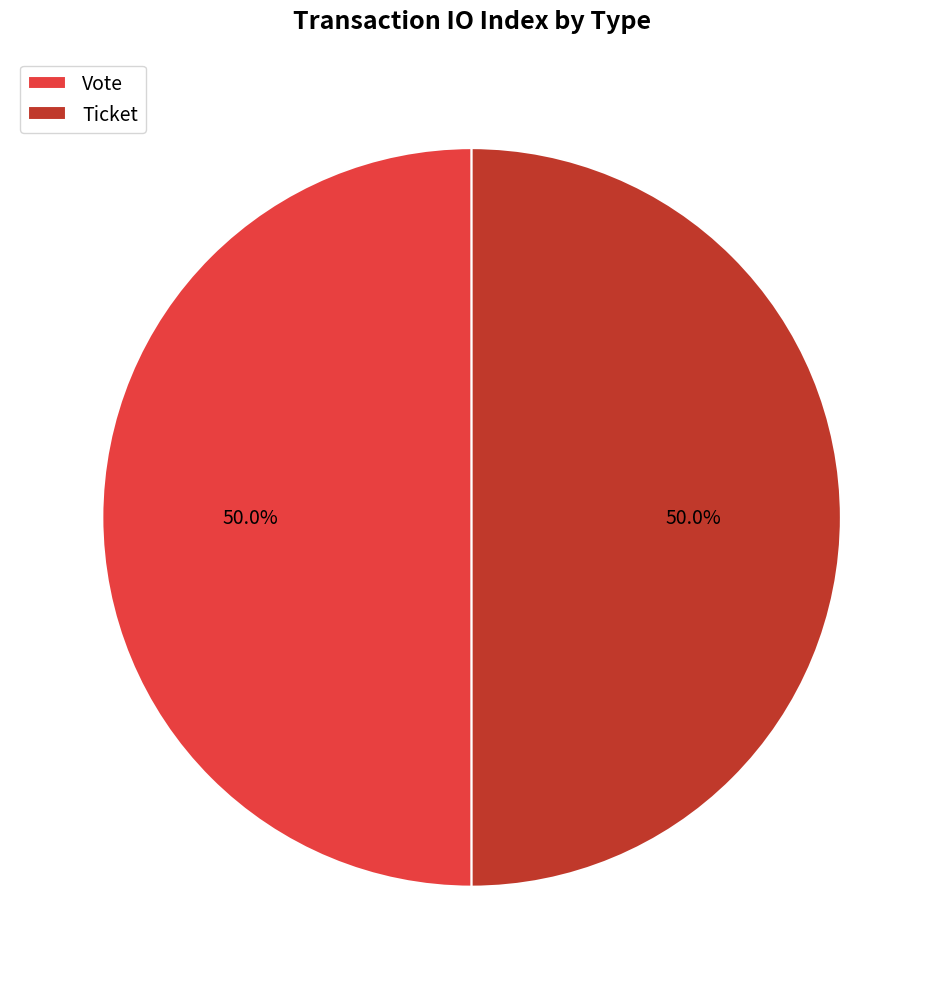

How many slices are in this pie chart?

2